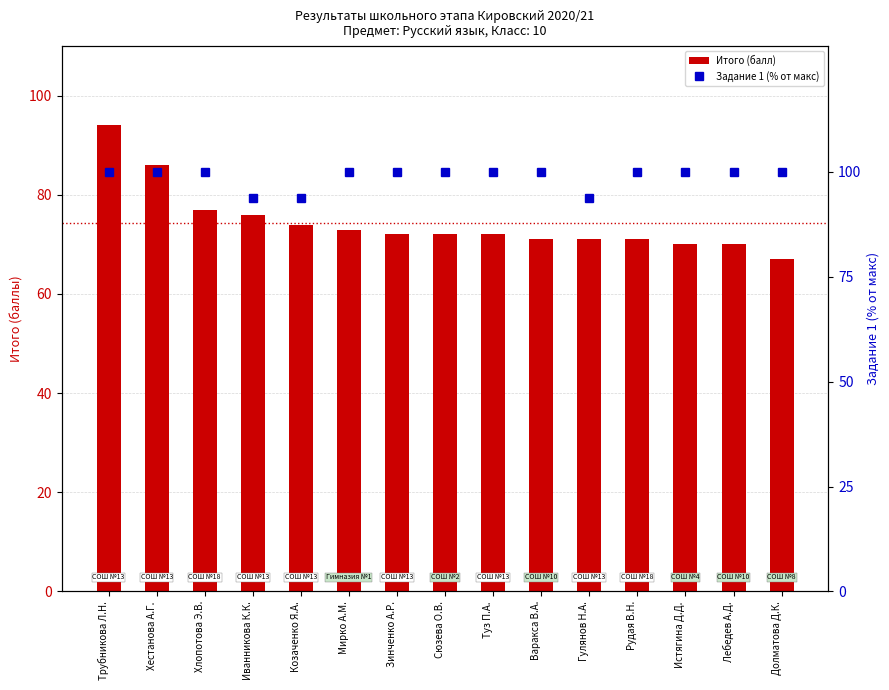

List the series in order of their overall mean, lowest first.

Итого (балл), Задание 1 (% от макс)